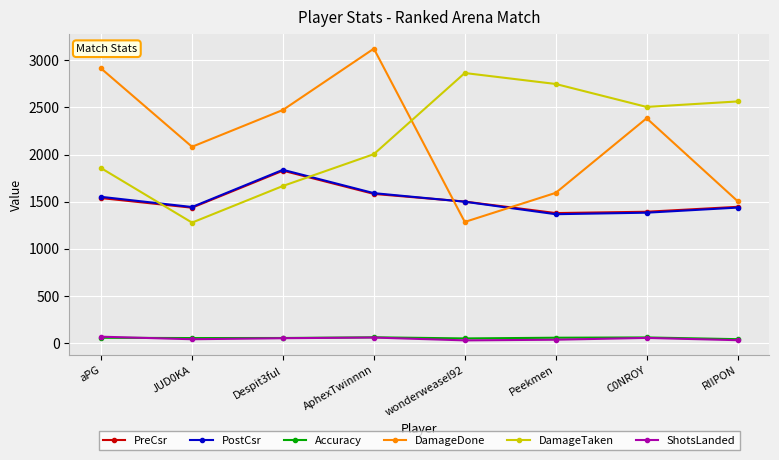

List the labels in order of DamageDone value, smallest first.

wonderweasel92, RIIPON, Peekmen, JUD0KA, C0NROY, Despit3ful, aPG, AphexTwinnnn